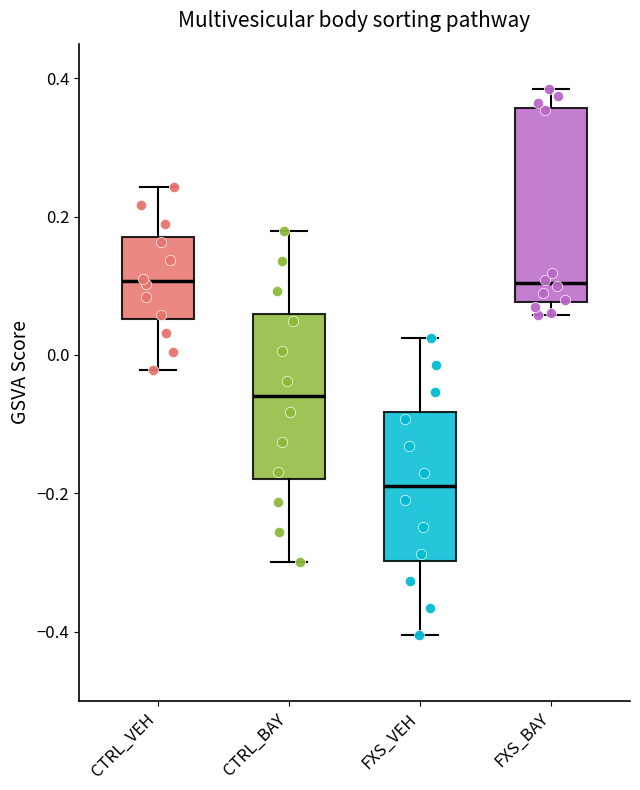

Reading left to right, transcribe this box plot: for each box, give where its median line is, the range the box spans, and where its two whiskers end, as read against the y-axis. The values are not printed on the chart, so give them approximately, as read against the axis.

CTRL_VEH: median 0.10, box 0.06 to 0.18, whiskers -0.02 to 0.24
CTRL_BAY: median -0.06, box -0.18 to 0.06, whiskers -0.30 to 0.18
FXS_VEH: median -0.20, box -0.30 to -0.08, whiskers -0.40 to 0.02
FXS_BAY: median 0.10, box 0.08 to 0.36, whiskers 0.06 to 0.38